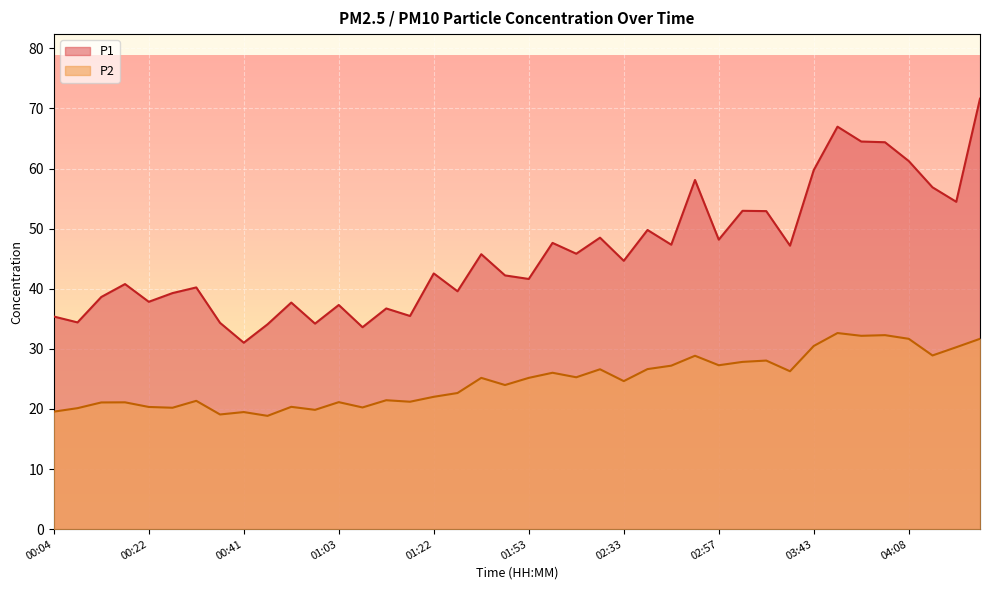

What is the label of the 36th point from the left?

04:02